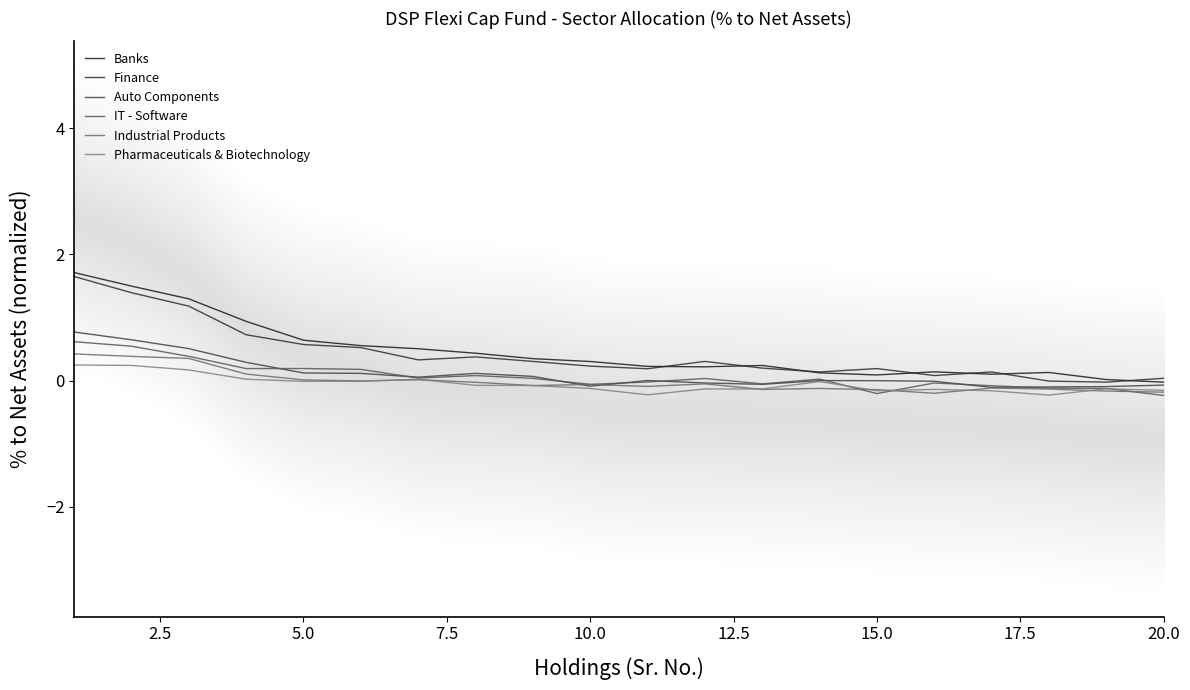

What is the average value of the Auto Components series?

0.1